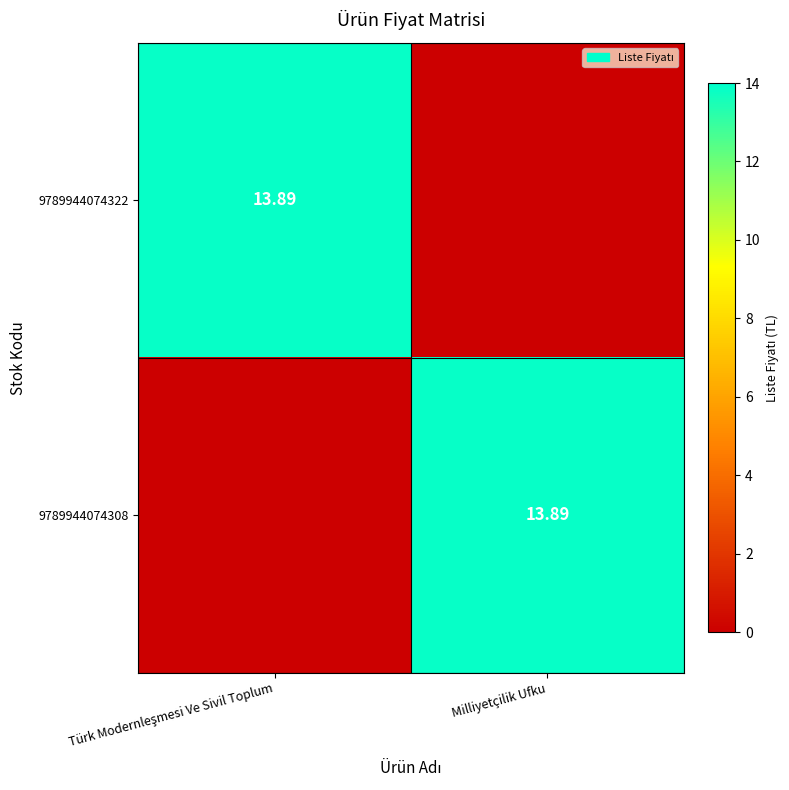

What is the spread (max minus min) of values at Türk Modernleşmesi Ve Sivil Toplum?

13.9